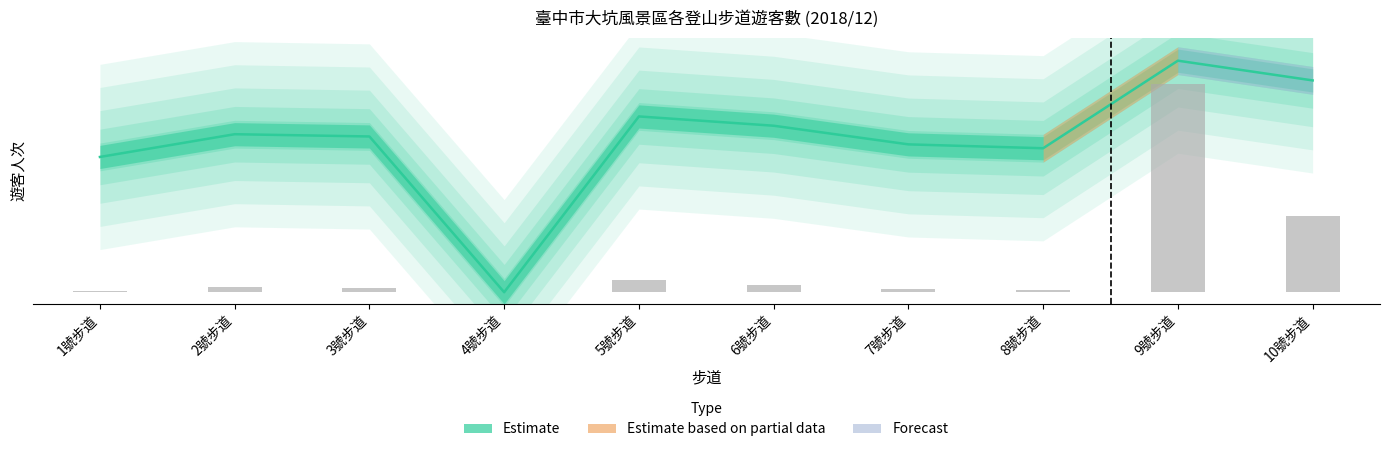

Rank the categories by value from highest to lowest.

9號步道, 10號步道, 5號步道, 6號步道, 2號步道, 3號步道, 7號步道, 8號步道, 1號步道, 4號步道